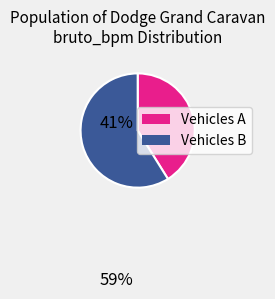

Is there a majority slice in this chart?

Yes